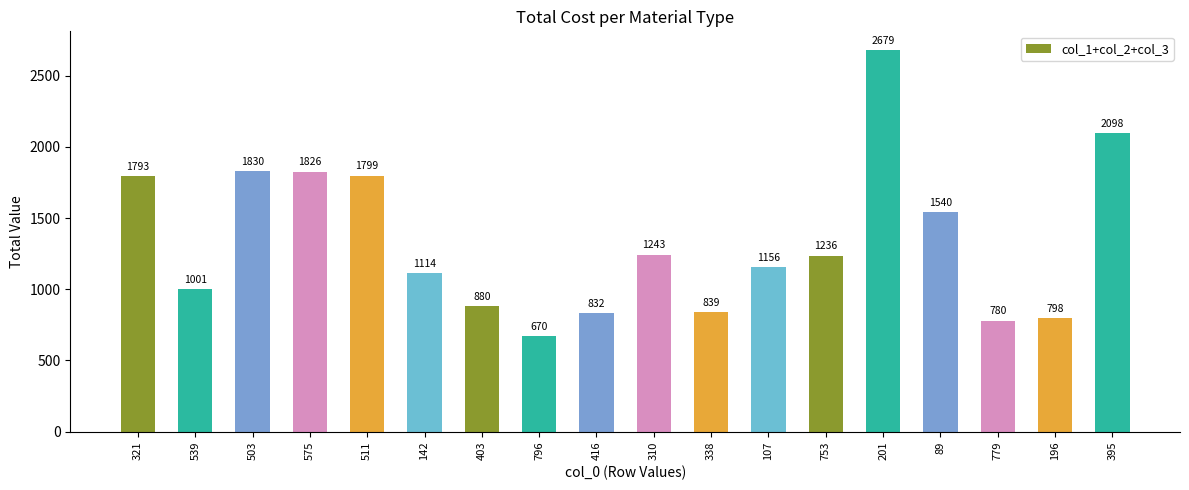

List the labels in order of value, largest first.

201, 395, 503, 575, 511, 321, 89, 310, 753, 107, 142, 539, 403, 338, 416, 196, 779, 796